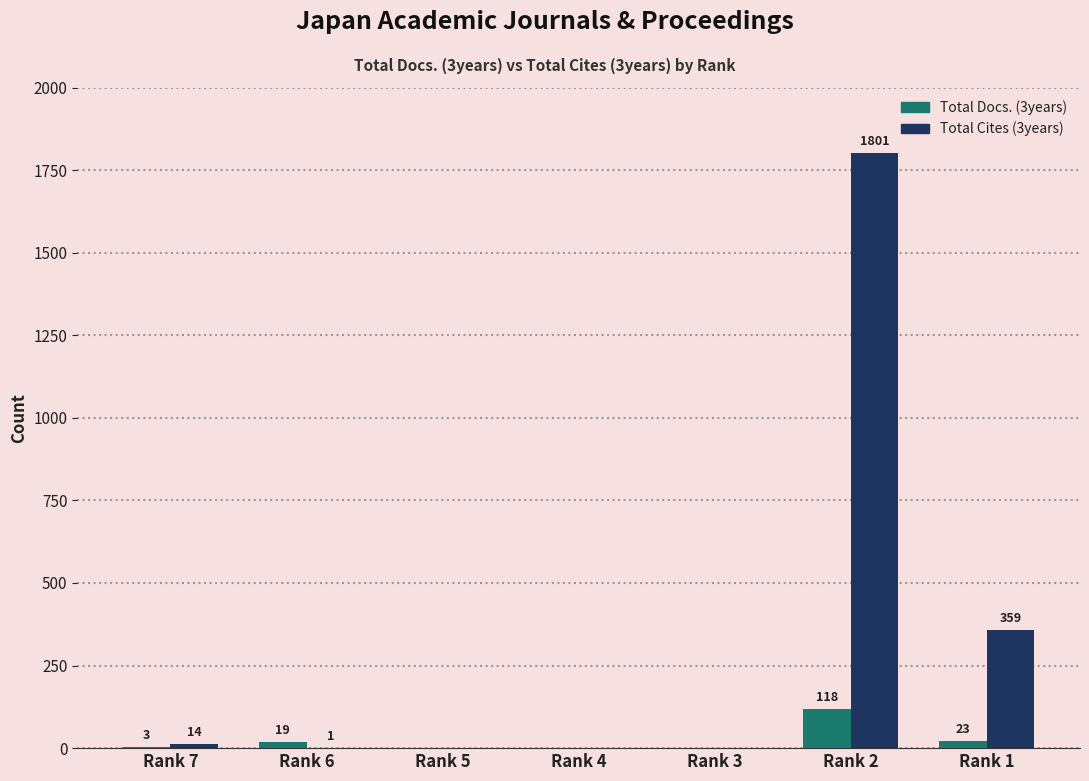

Is the value of Total Cites (3years) at Rank 3 greater than the value of Total Docs. (3years) at Rank 6?

No